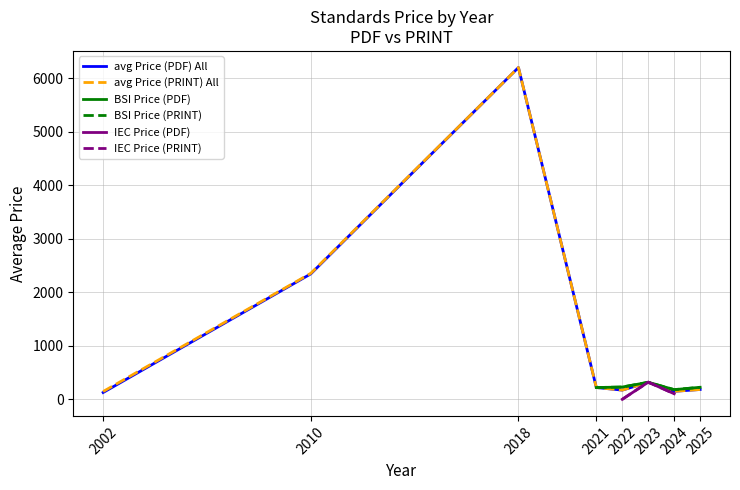

At 2010, list the series in order from largest to smallest.

avg Price (PRINT), avg Price (PDF)